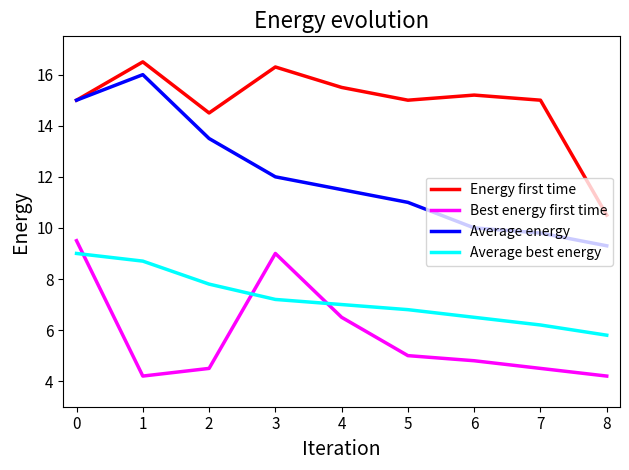

True or false: Average best energy has more than 2 interior local peaks.

False